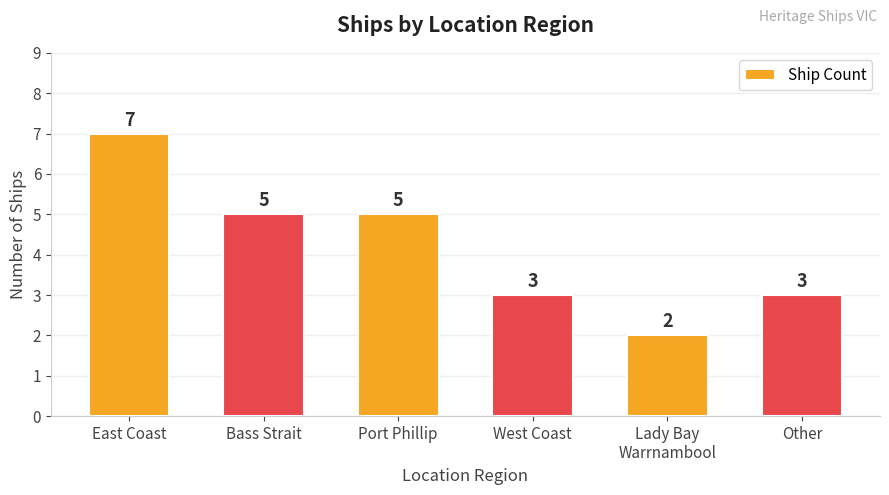

How many bars are there in total?

6